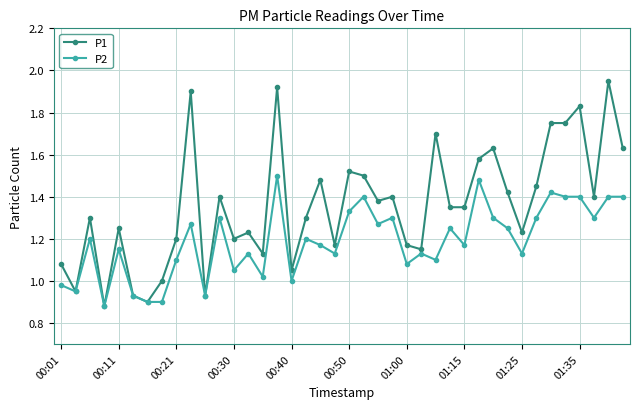

List the series in order of their overall mean, lowest first.

P2, P1